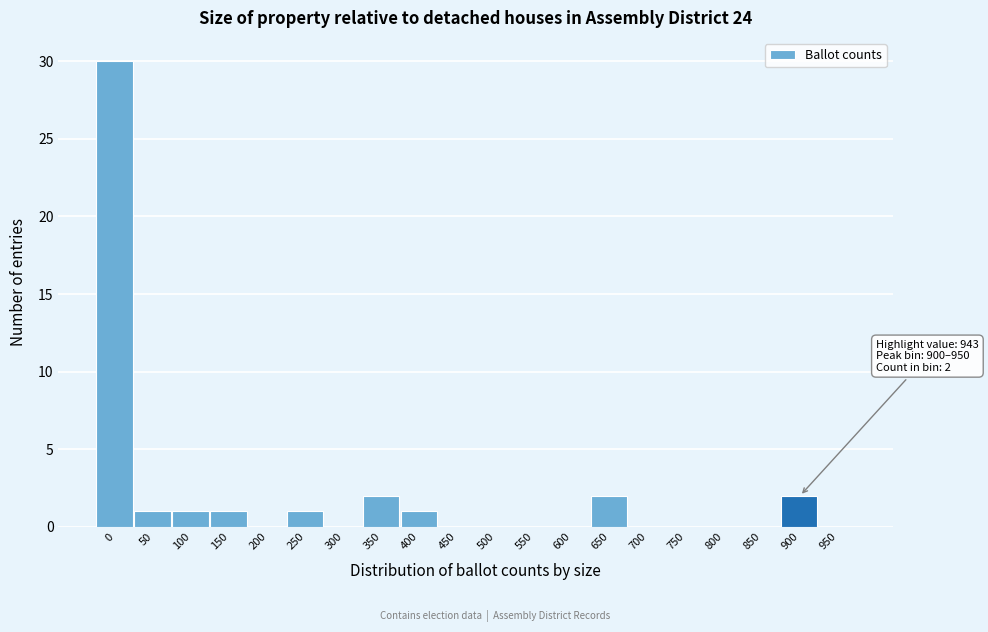

Reading left to right, transcribe all the data shown in this chart.

0=30	50=1	100=1	150=1	200=0	250=1	300=0	350=2	400=1	450=0	500=0	550=0	600=0	650=2	700=0	750=0	800=0	850=0	900=2	950=0